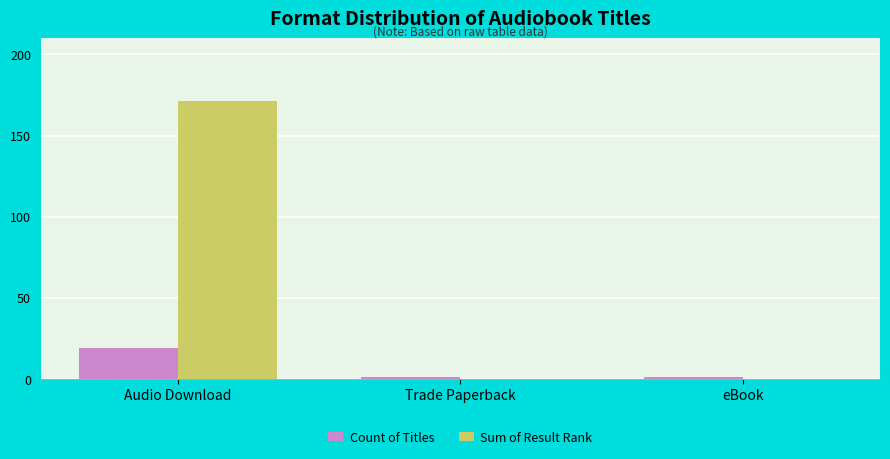

Between Audio Download and eBook, which series saw the biggest shift?

Sum of Result Rank